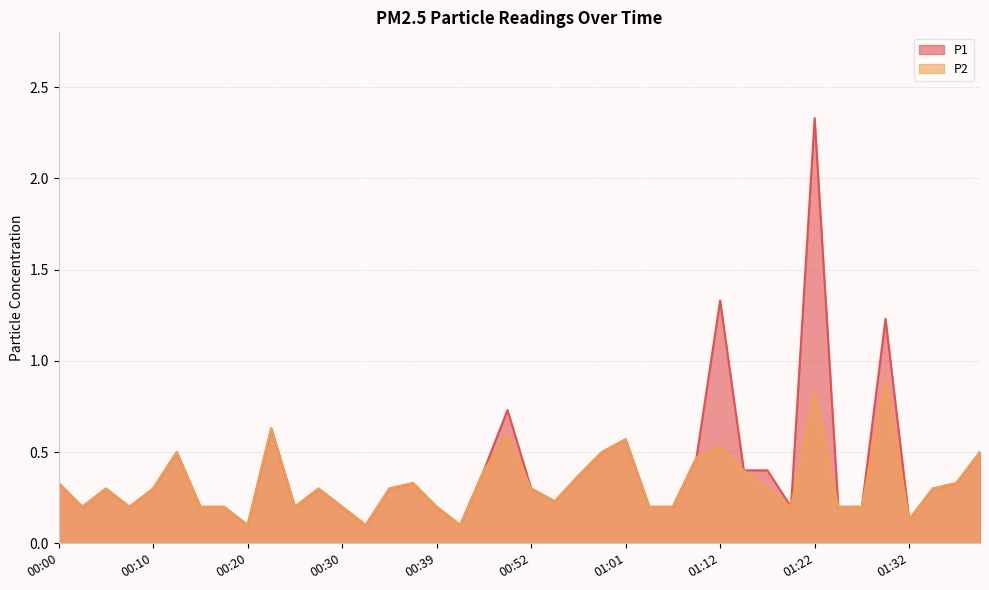

How many P2 values are between 0 and 1?

40